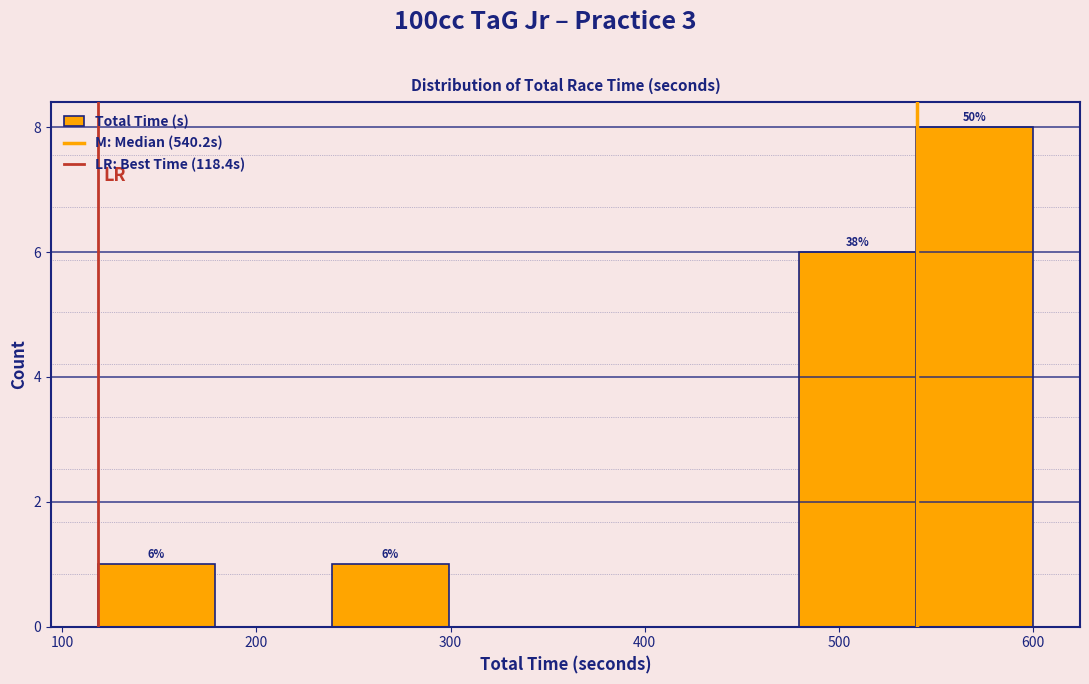

Which range on the x-axis has the tallest bar?

540 to 600